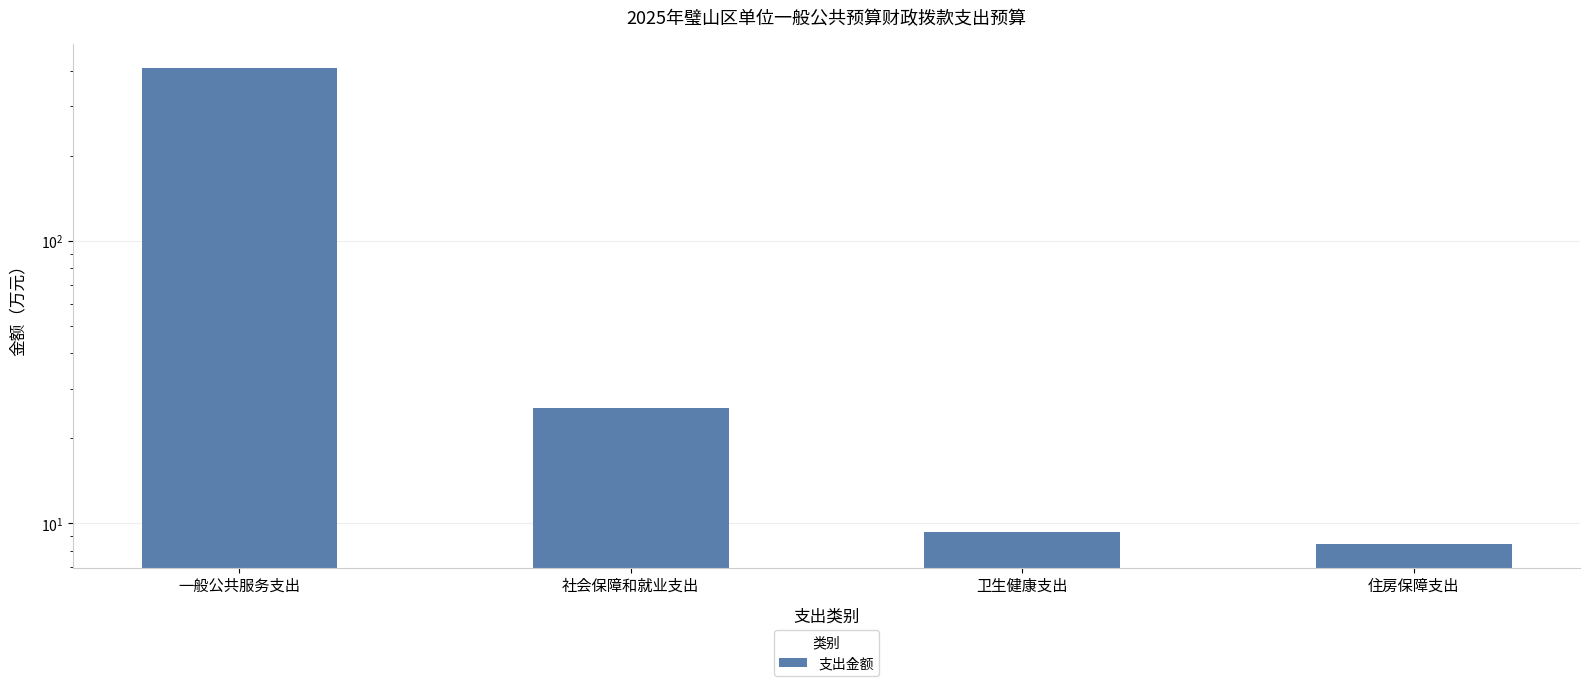

Rank the categories by value from highest to lowest.

一般公共服务支出, 社会保障和就业支出, 卫生健康支出, 住房保障支出